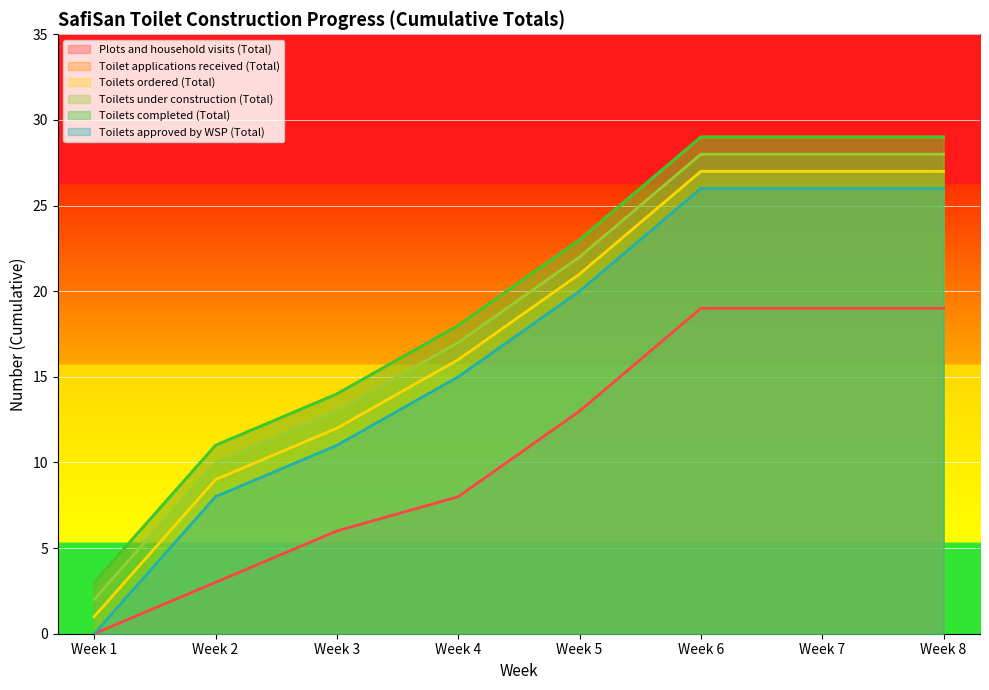

What is the lowest value of the Toilet applications received (Total) series?

3